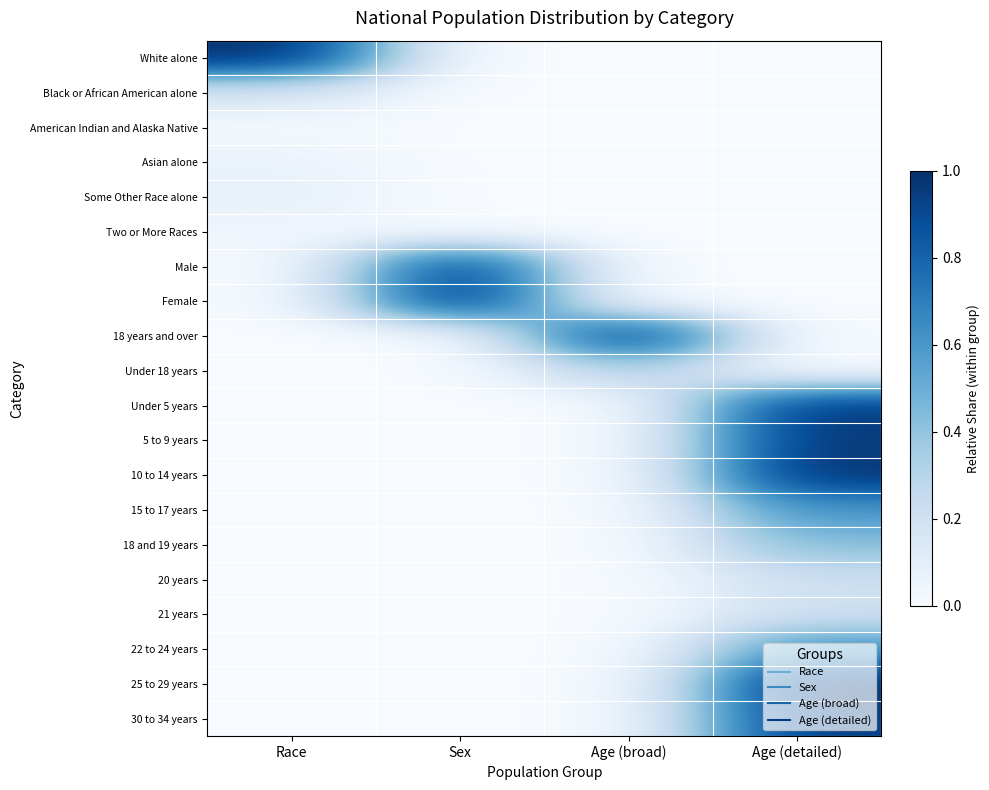

Reading left to right, list all the values displayed in this chart.

White alone: Race=1.0	Sex=0.0	Age (broad)=0.0	Age (detailed)=0.0
Black or African American alone: Race=0.2	Sex=0.0	Age (broad)=0.0	Age (detailed)=0.0
American Indian and Alaska Native: Race=0.0	Sex=0.0	Age (broad)=0.0	Age (detailed)=0.0
Asian alone: Race=0.1	Sex=0.0	Age (broad)=0.0	Age (detailed)=0.0
Some Other Race alone: Race=0.1	Sex=0.0	Age (broad)=0.0	Age (detailed)=0.0
Two or More Races: Race=0.0	Sex=0.0	Age (broad)=0.0	Age (detailed)=0.0
Male: Race=0.0	Sex=1.0	Age (broad)=0.0	Age (detailed)=0.0
Female: Race=0.0	Sex=1.0	Age (broad)=0.0	Age (detailed)=0.0
18 years and over: Race=0.0	Sex=0.0	Age (broad)=1.0	Age (detailed)=0.0
Under 18 years: Race=0.0	Sex=0.0	Age (broad)=0.3	Age (detailed)=0.0
Under 5 years: Race=0.0	Sex=0.0	Age (broad)=0.0	Age (detailed)=1.0
5 to 9 years: Race=0.0	Sex=0.0	Age (broad)=0.0	Age (detailed)=1.0
10 to 14 years: Race=0.0	Sex=0.0	Age (broad)=0.0	Age (detailed)=1.0
15 to 17 years: Race=0.0	Sex=0.0	Age (broad)=0.0	Age (detailed)=0.6
18 and 19 years: Race=0.0	Sex=0.0	Age (broad)=0.0	Age (detailed)=0.4
20 years: Race=0.0	Sex=0.0	Age (broad)=0.0	Age (detailed)=0.2
21 years: Race=0.0	Sex=0.0	Age (broad)=0.0	Age (detailed)=0.2
22 to 24 years: Race=0.0	Sex=0.0	Age (broad)=0.0	Age (detailed)=0.6
25 to 29 years: Race=0.0	Sex=0.0	Age (broad)=0.0	Age (detailed)=1.0
30 to 34 years: Race=0.0	Sex=0.0	Age (broad)=0.0	Age (detailed)=0.9